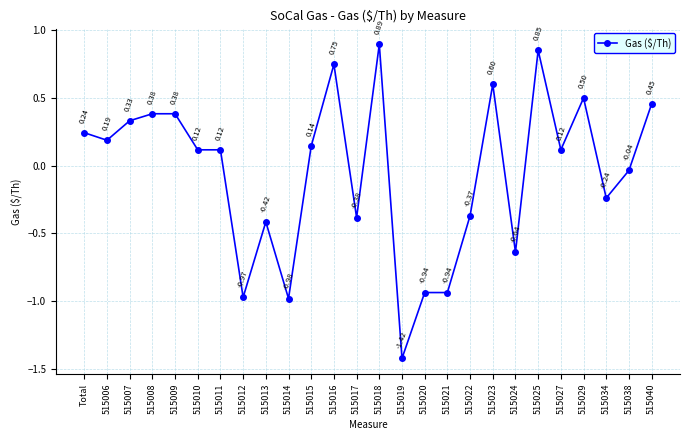

Does the chart have visible grid lines?

Yes